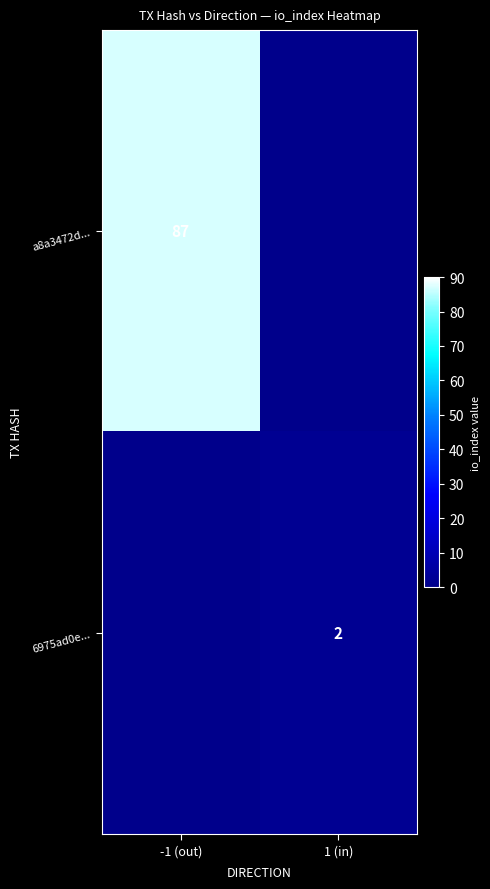

Is the value of a8a3472d... at -1 (out) greater than the value of 6975ad0e... at 1 (in)?

Yes